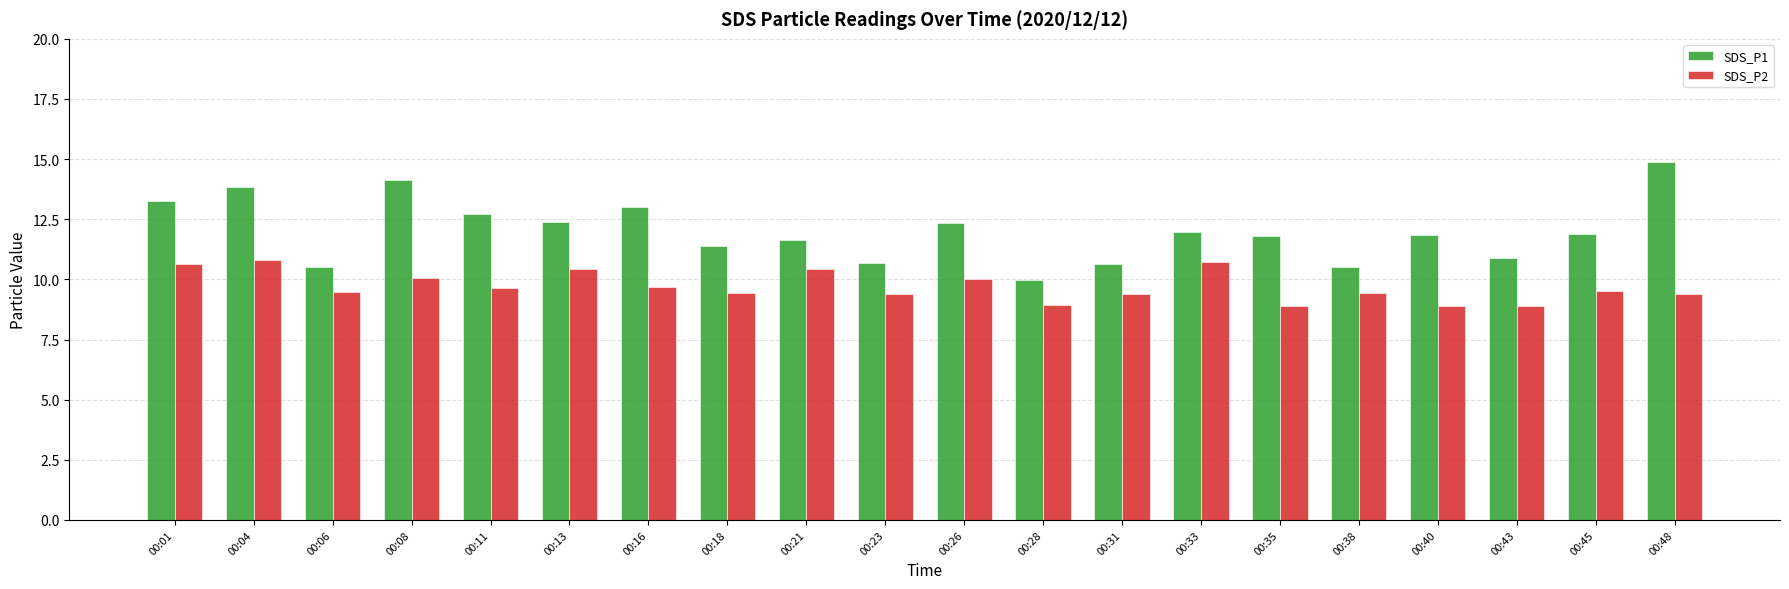

What is the total value across all series at 00:06?

20.0